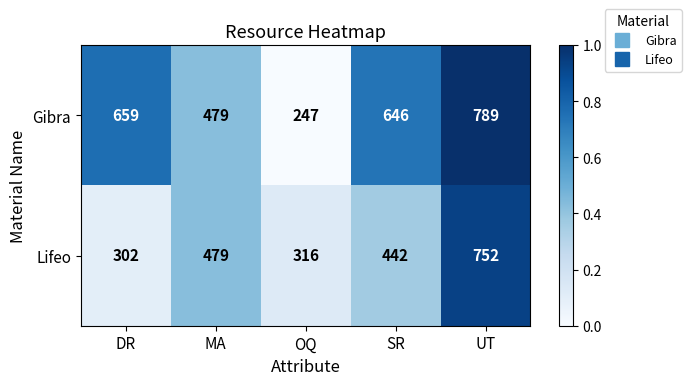

Reading right to left, extract all data points from this chart.

Gibra: 789	646	247	479	659
Lifeo: 752	442	316	479	302